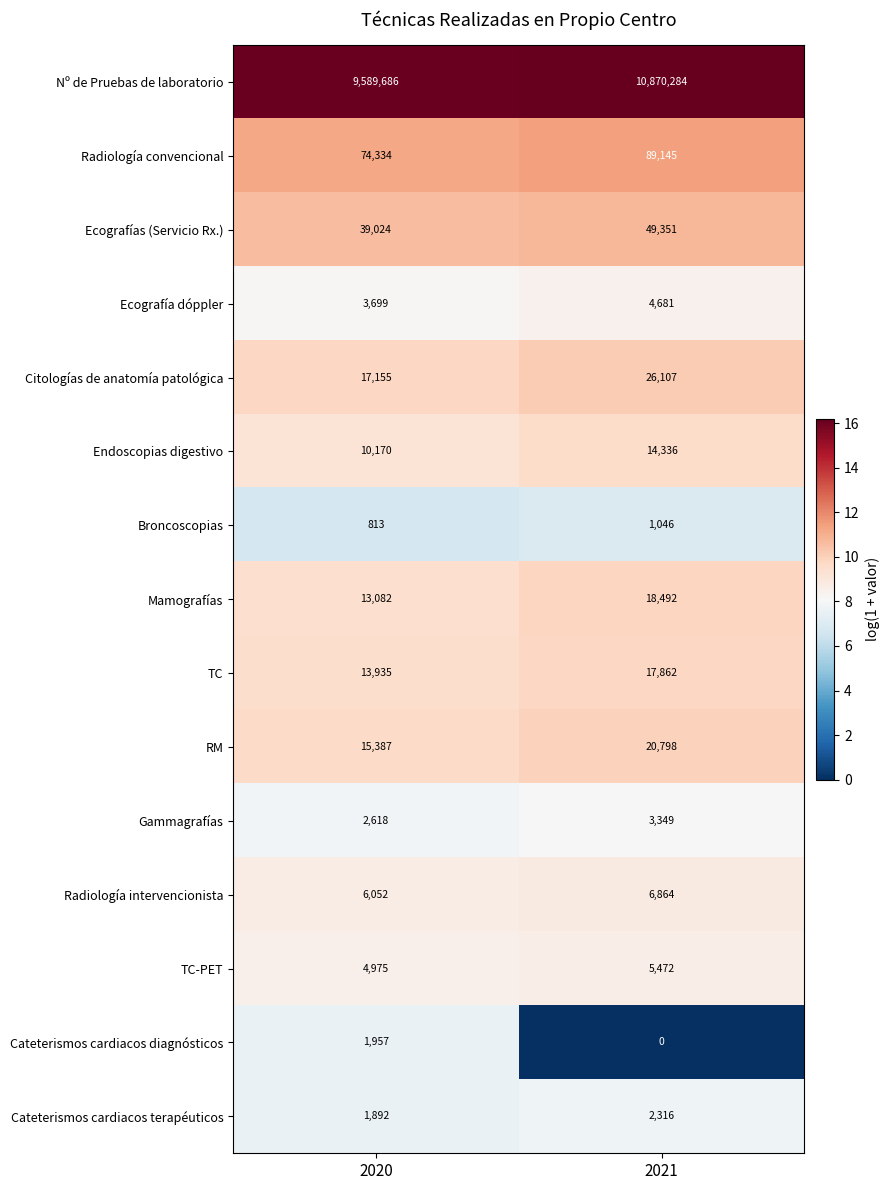

What is the average value of the Broncoscopias series?

930